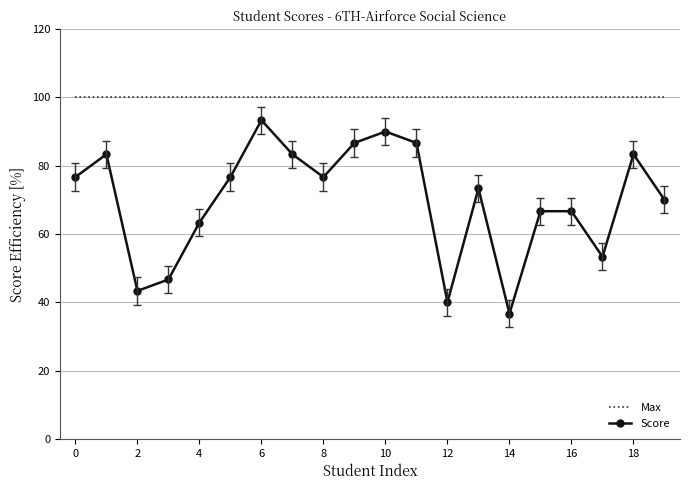

True or false: Score and Max intersect in this chart.

False